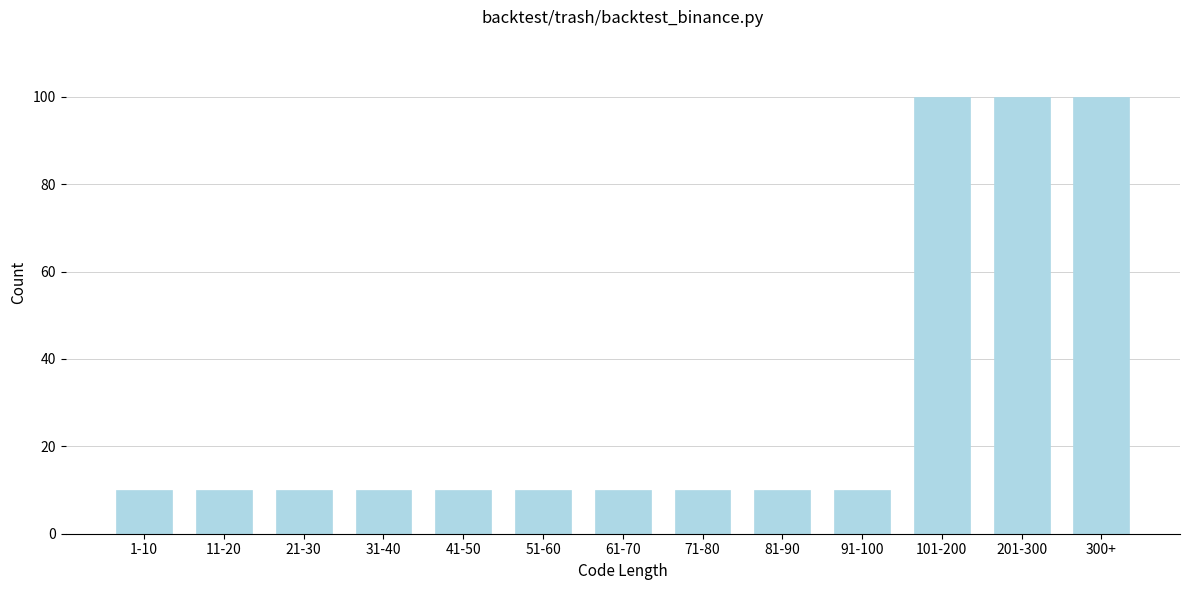

Reading left to right, what are all the values shown in this chart?

1-10=10	11-20=10	21-30=10	31-40=10	41-50=10	51-60=10	61-70=10	71-80=10	81-90=10	91-100=10	101-200=100	201-300=100	300+=100